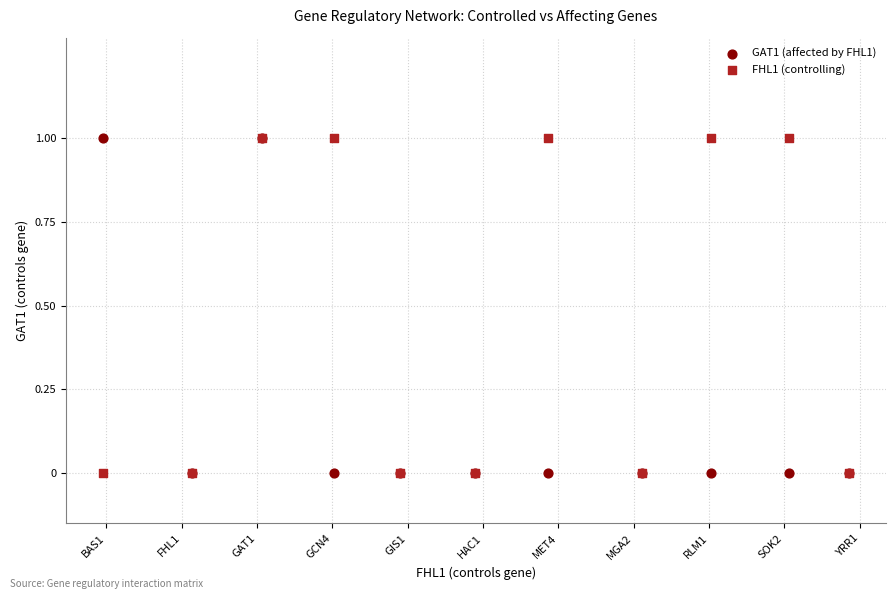

What are all the series names shown in the legend?

GAT1 (affected by FHL1), FHL1 (controlling)